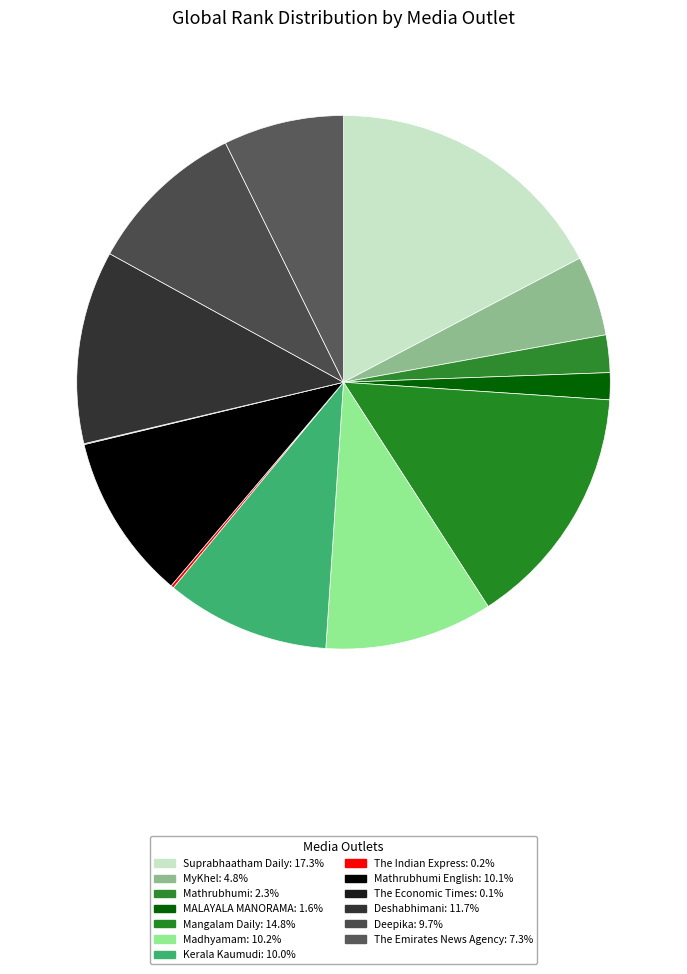

Does any single category account for the majority?

No